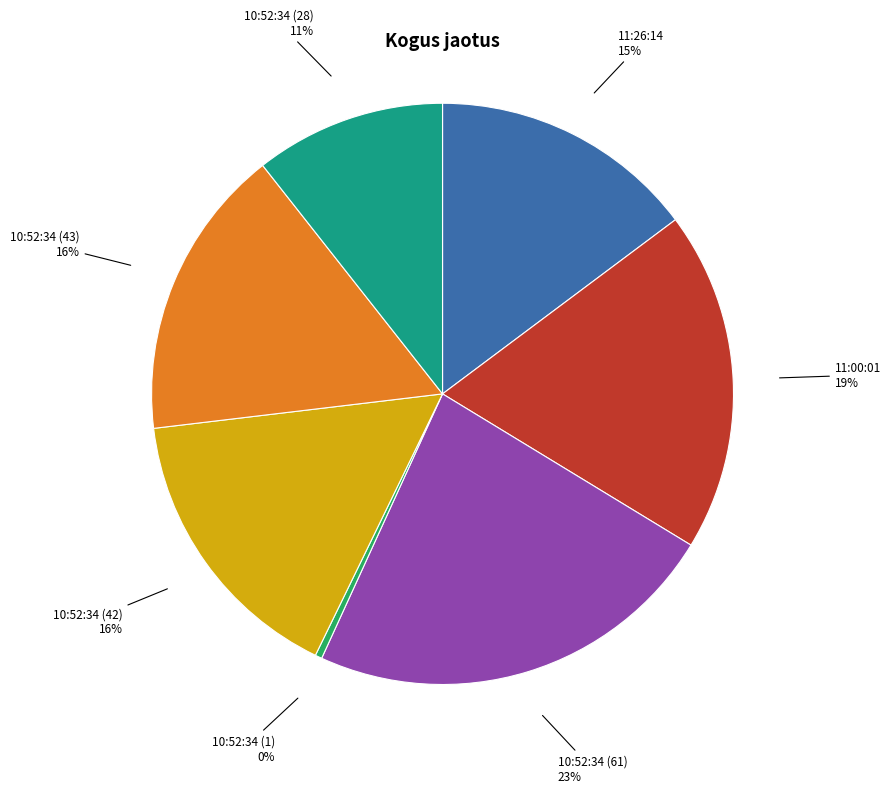

To the nearest percent, what is the difference between the 11:00:01 and 10:52:34 (1) slice percentages?

19%